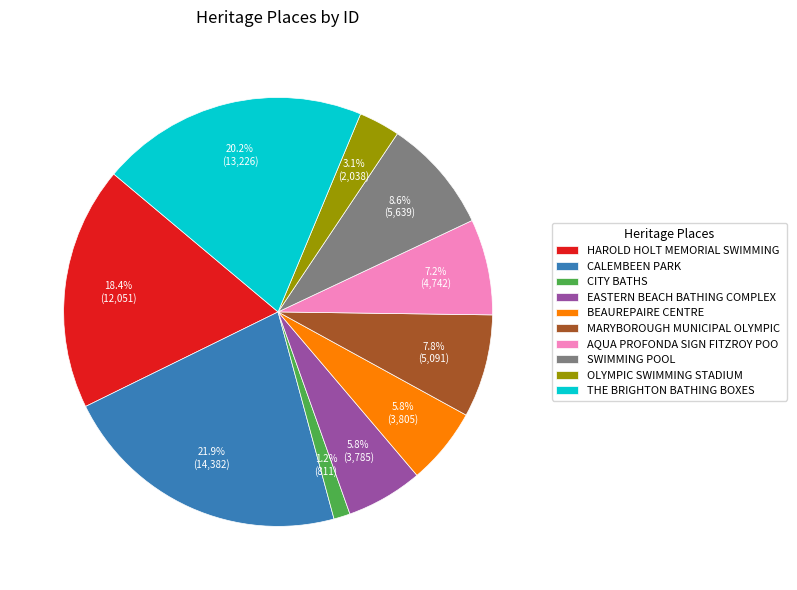

Which category has the biggest portion of the pie?

CALEMBEEN PARK